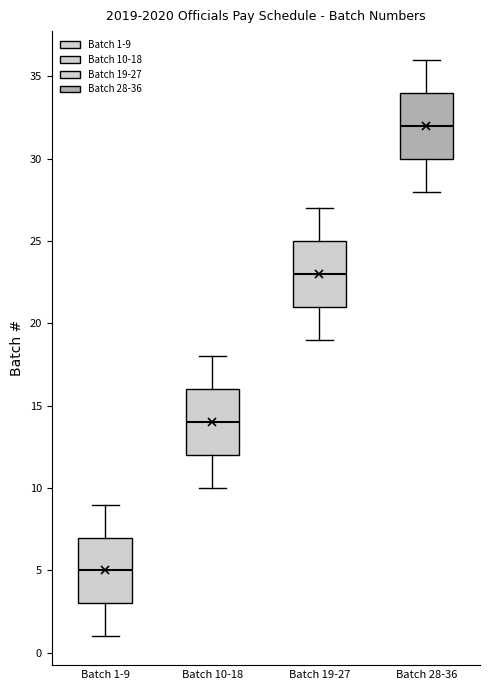

Reading left to right, read every box against the y-axis: the position of its median line, the range the box covers, and the ends of its whiskers. The values are not printed on the chart, so give them approximately, as read against the axis.

Batch 1-9: median 5, box 3 to 7, whiskers 1 to 9
Batch 10-18: median 14, box 12 to 16, whiskers 10 to 18
Batch 19-27: median 23, box 21 to 25, whiskers 19 to 27
Batch 28-36: median 32, box 30 to 34, whiskers 28 to 36